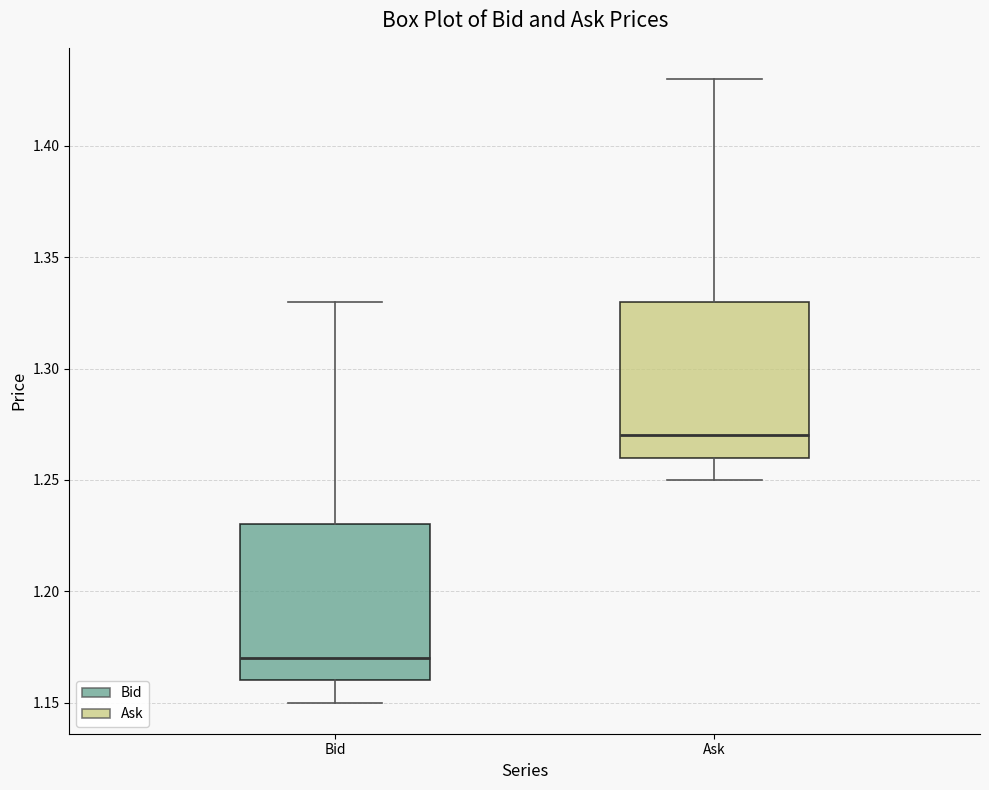

Reading left to right, read every box against the y-axis: the position of its median line, the range the box covers, and the ends of its whiskers. The values are not printed on the chart, so give them approximately, as read against the axis.

Bid: median 1.17, box 1.16 to 1.23, whiskers 1.15 to 1.33
Ask: median 1.27, box 1.26 to 1.33, whiskers 1.25 to 1.43